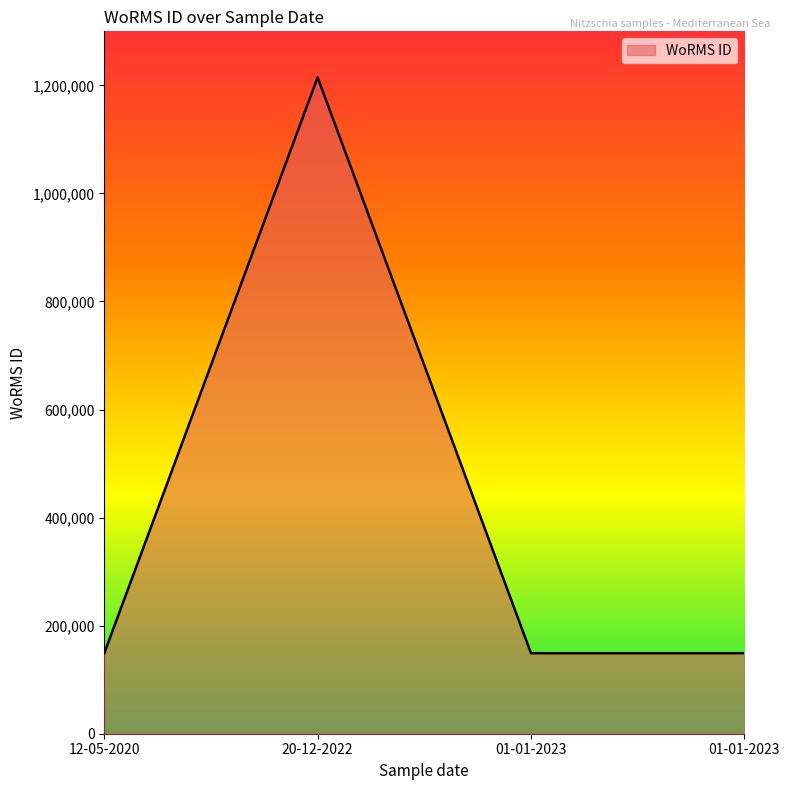

How many lines are shown in the chart?

1